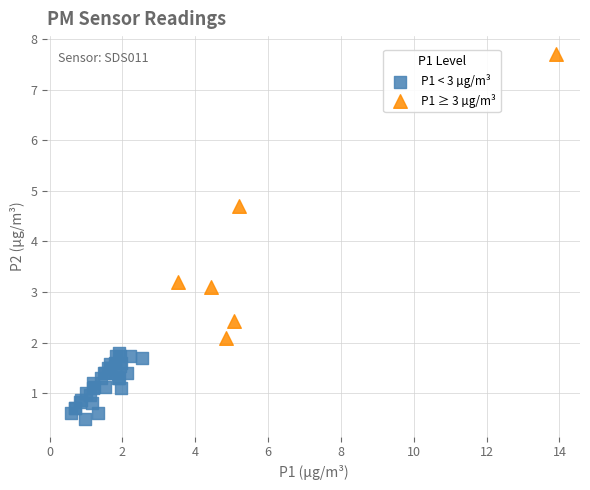

Which series contains the highest Y value?

P1 ≥ 3 µg/m³